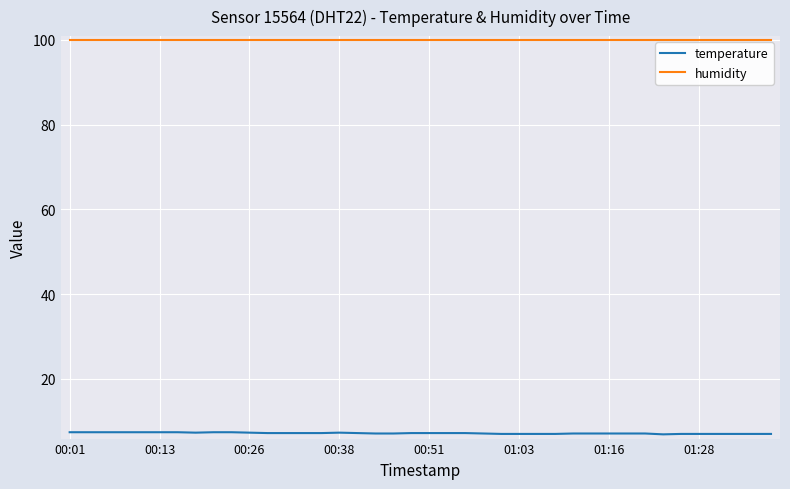

Rank the series by their maximum value, from highest to lowest.

humidity, temperature